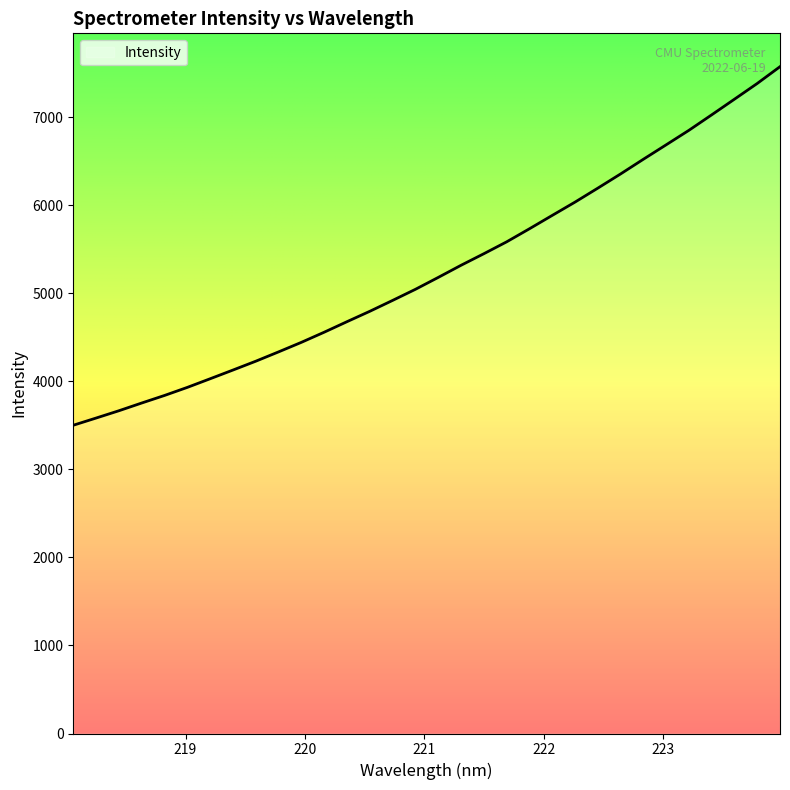

Reading left to right, list all the values displayed in this chart.

3501.2	3583.1	3666.0	3753.9	3839.8	3931.5	4029.5	4128.5	4228.9	4334.9	4443.3	4558.4	4678.0	4795.9	4919.5	5045.5	5180.5	5318.3	5449.6	5584.4	5732.9	5884.7	6035.7	6194.2	6355.6	6522.4	6686.4	6851.3	7026.9	7204.6	7383.3	7574.1